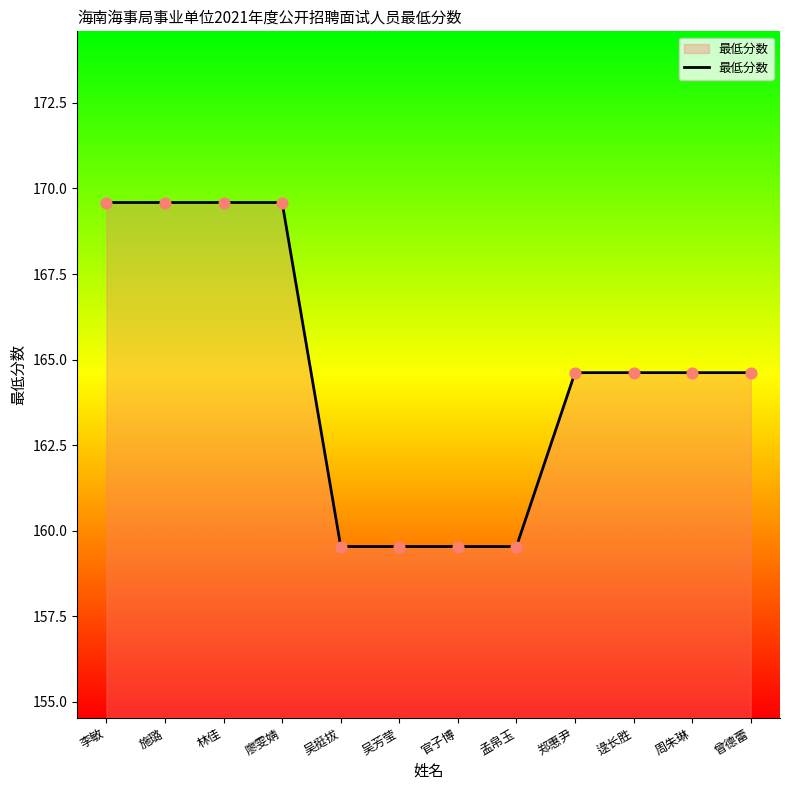

Which has a higher value, 逯长胜 or 施璐?

施璐